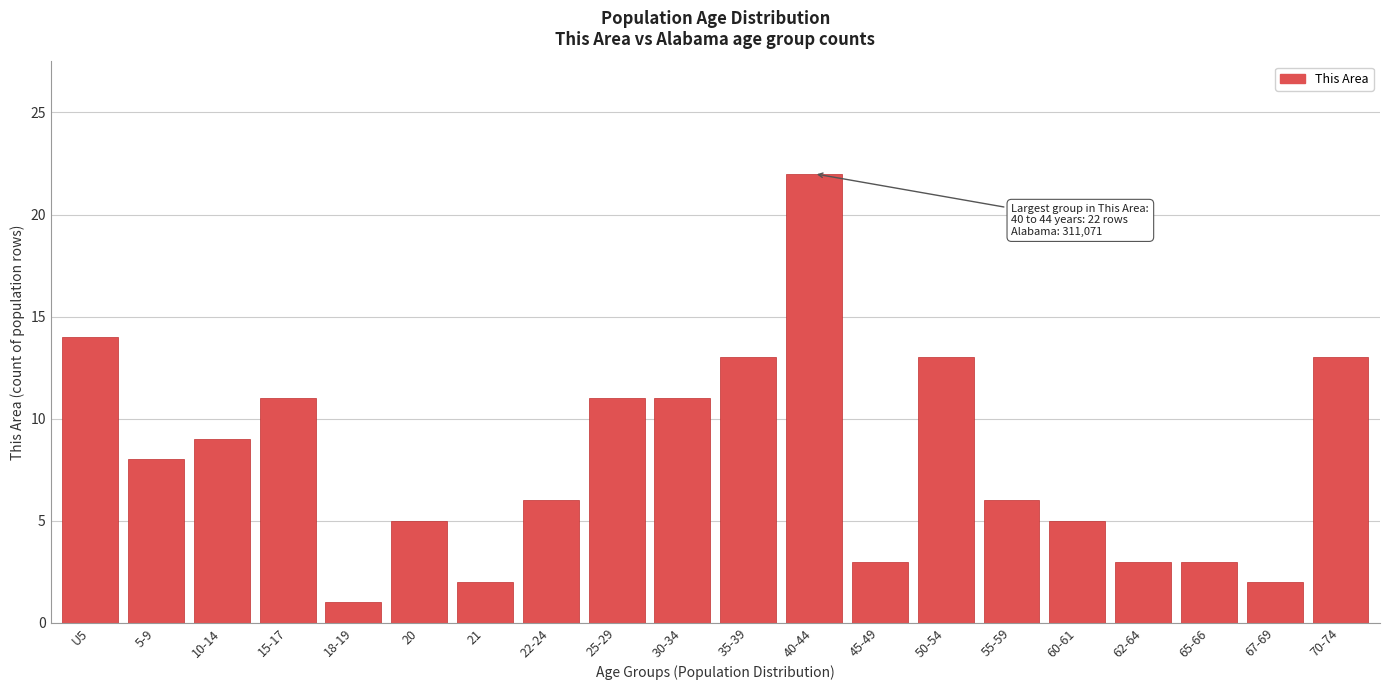

Reading left to right, transcribe all the data shown in this chart.

14	8	9	11	1	5	2	6	11	11	13	22	3	13	6	5	3	3	2	13